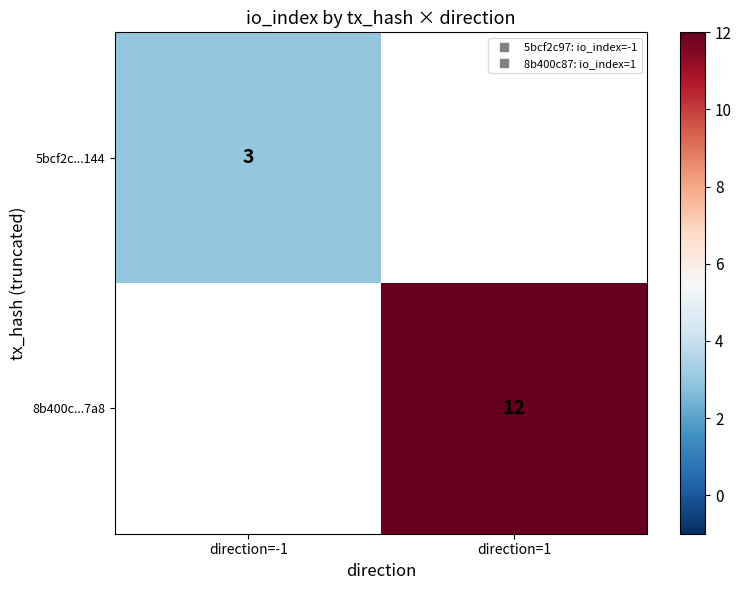

How many data points does each series have?

2